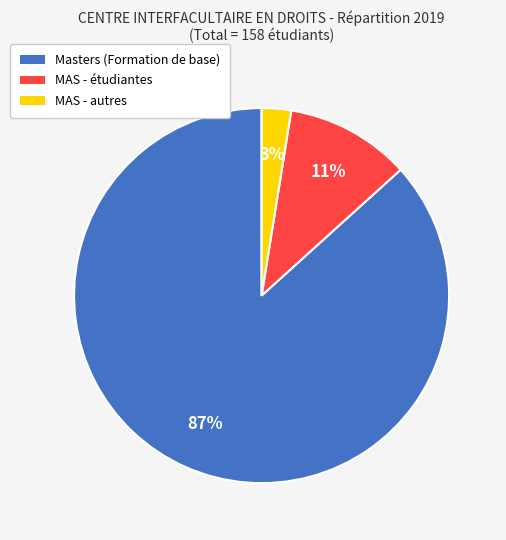

Which has a higher value, Masters (Formation de base) or MAS - autres?

Masters (Formation de base)